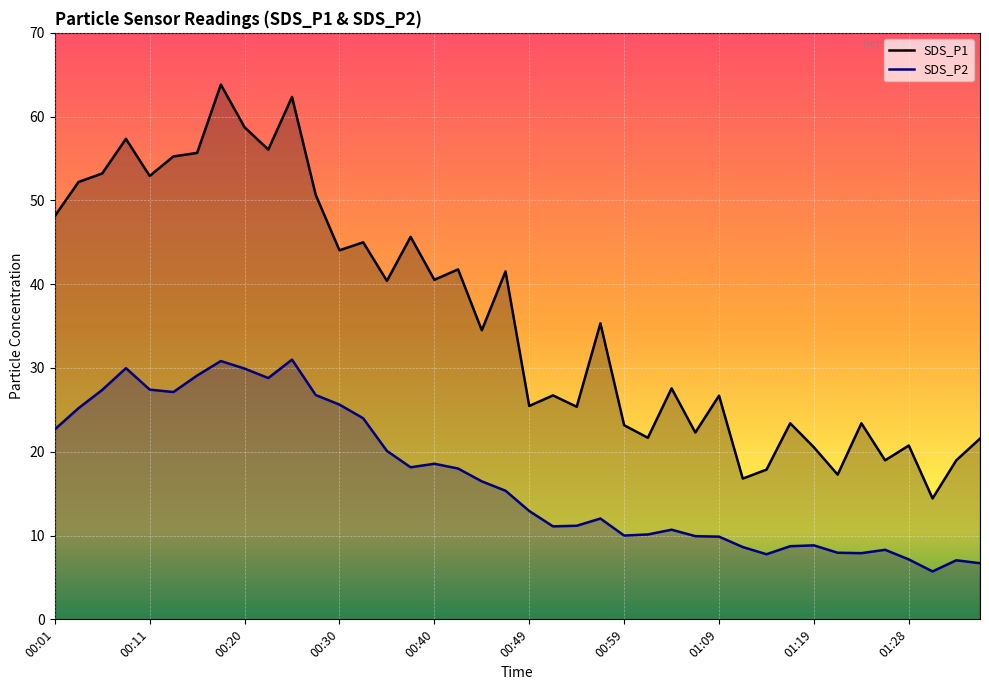

Is it true that SDS_P2 line equals 2.6 at 01:28?

False